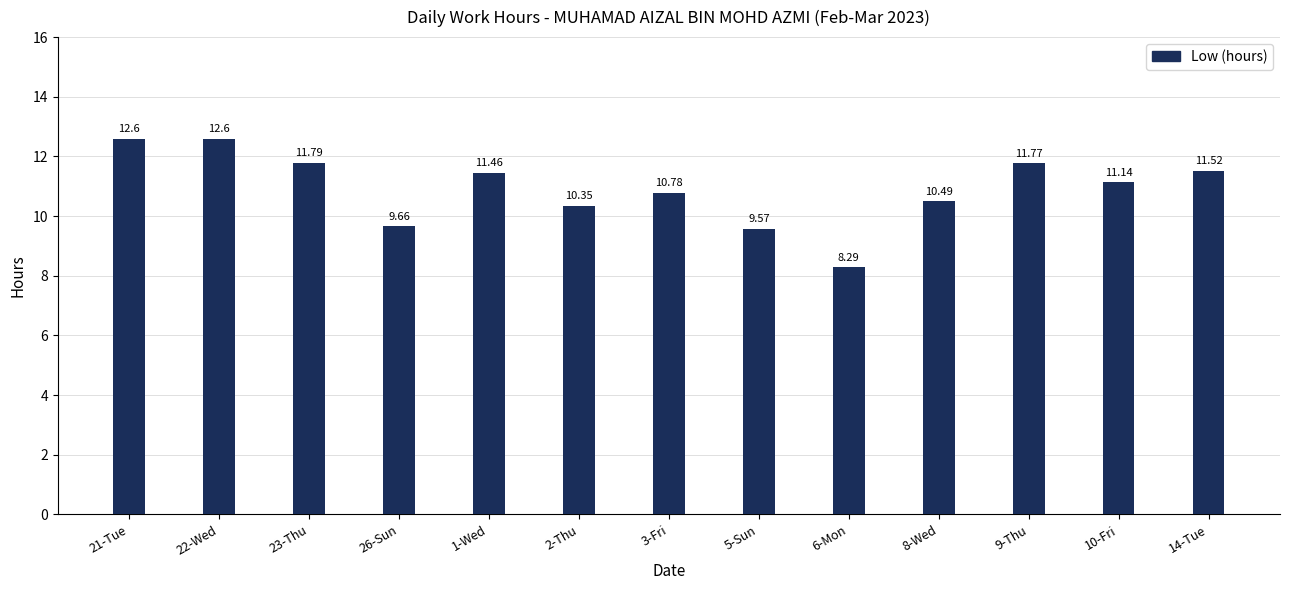

Between 22-Wed and 5-Sun, which is larger?

22-Wed